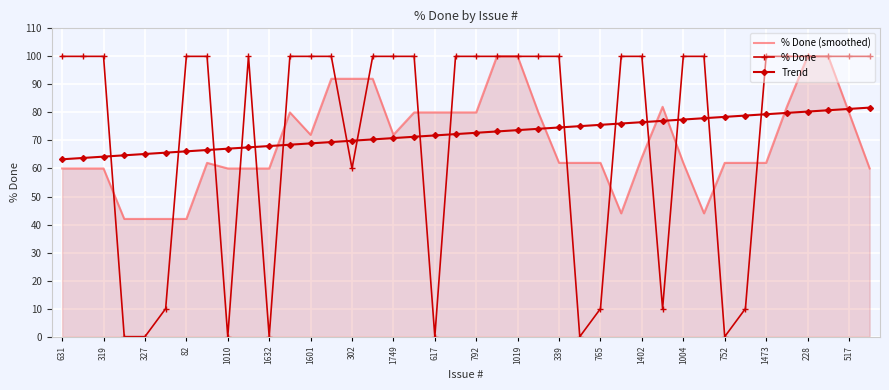

What is the maximum value shown in the chart?

100.0